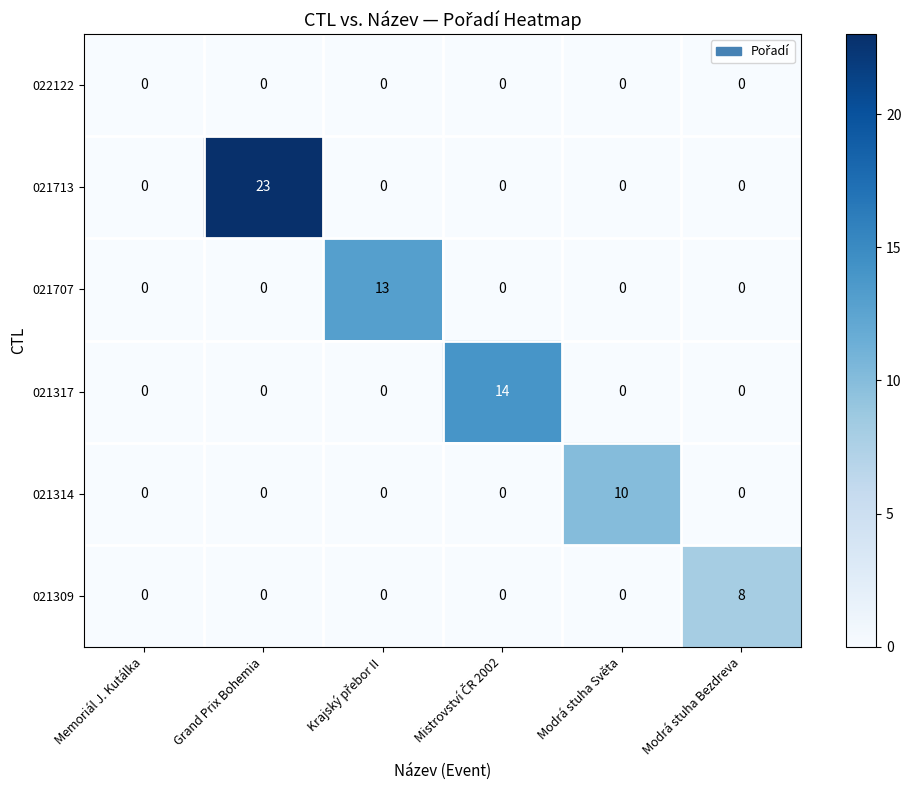

What is the sum of all 021314 values?

10